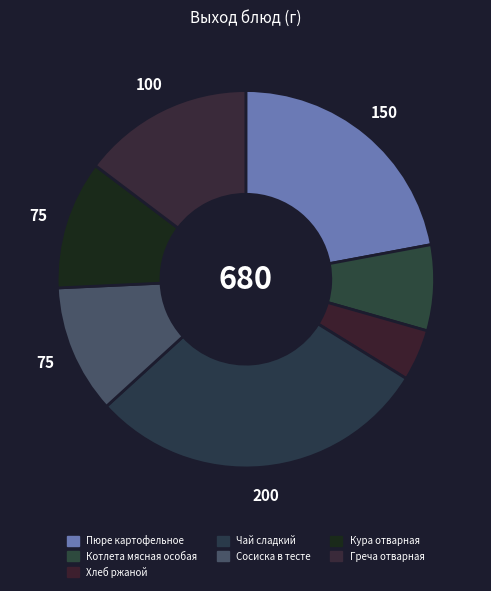

Count the number of slices in the pie.

7